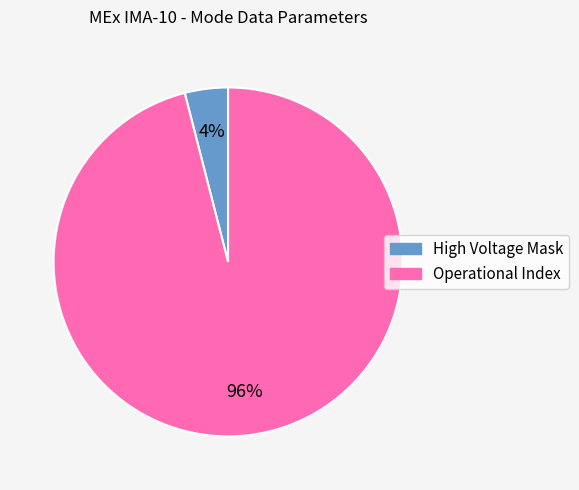

Is there a majority slice in this chart?

Yes